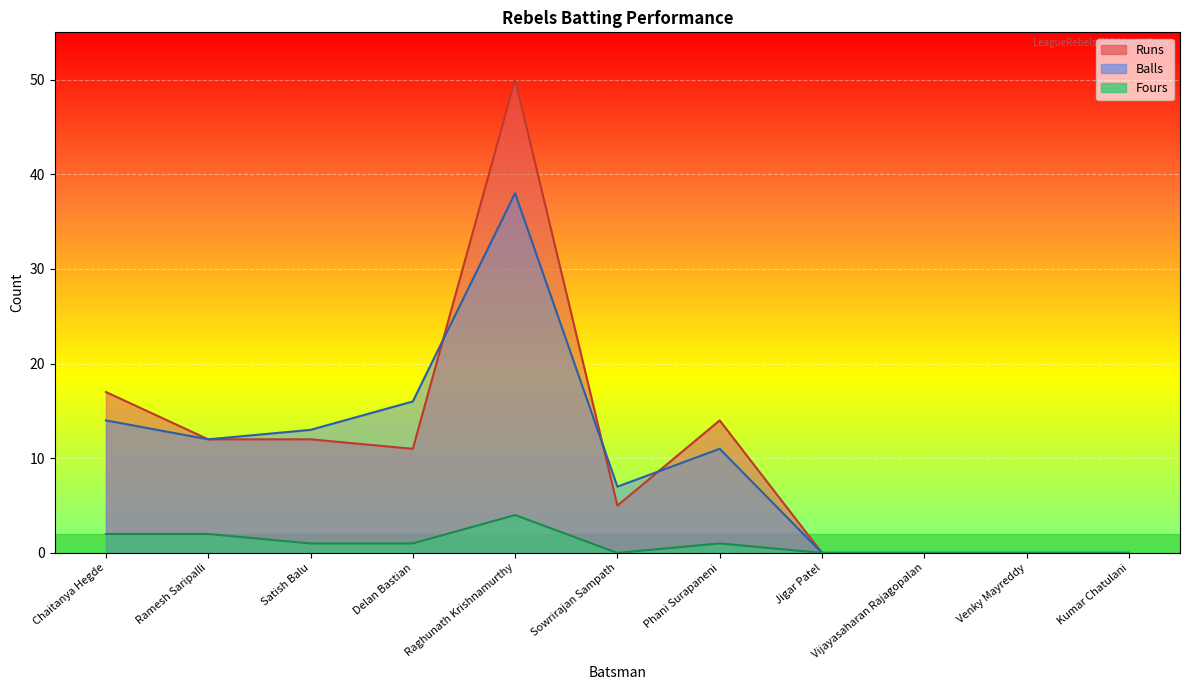

True or false: Balls and Runs cross at least once.

True